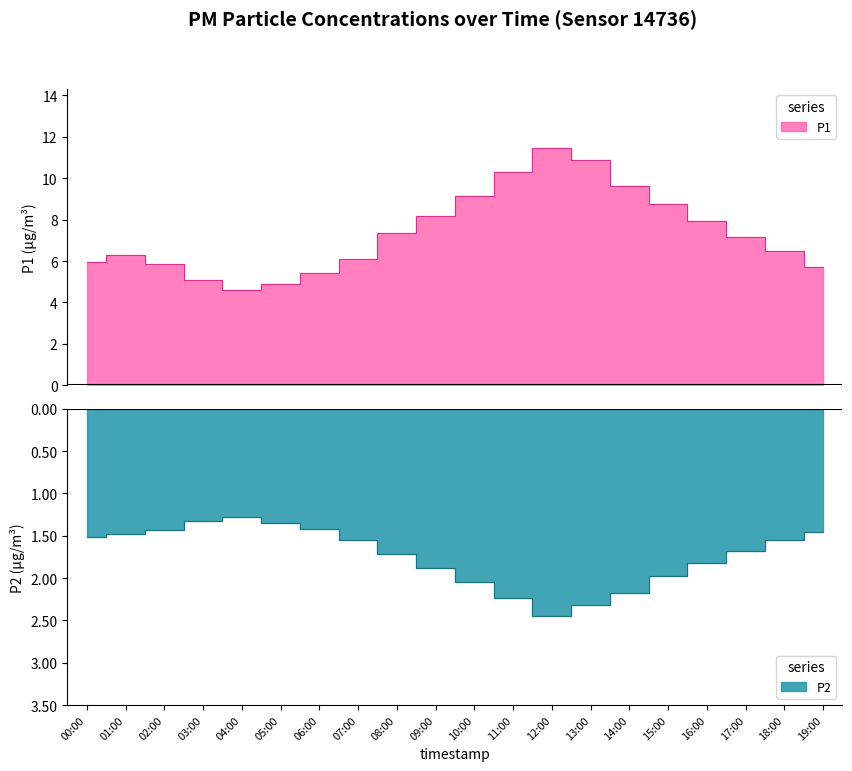

Is the value of P1 at 17:00 greater than the value of P2 at 01:00?

Yes